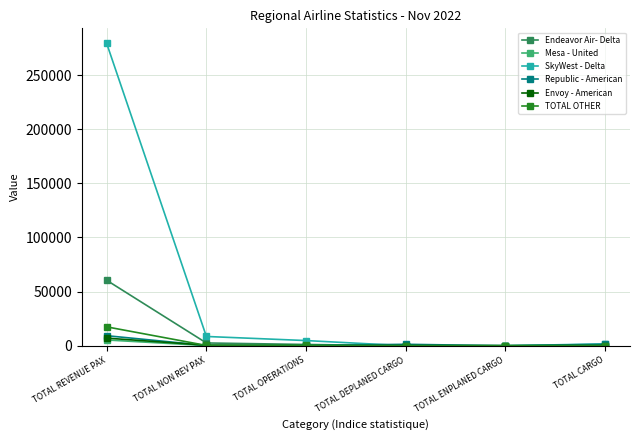

At which category does the chart reach its peak across all series?

TOTAL REVENUE PAX